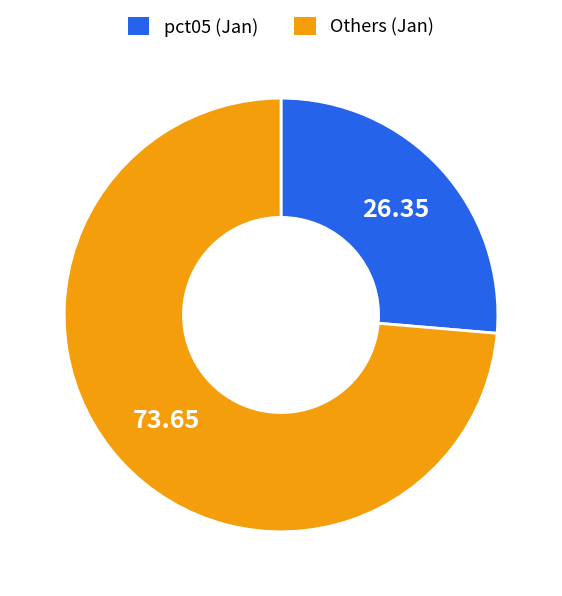

Do Others (Jan) and pct05 (Jan) together represent more than half of the pie?

Yes